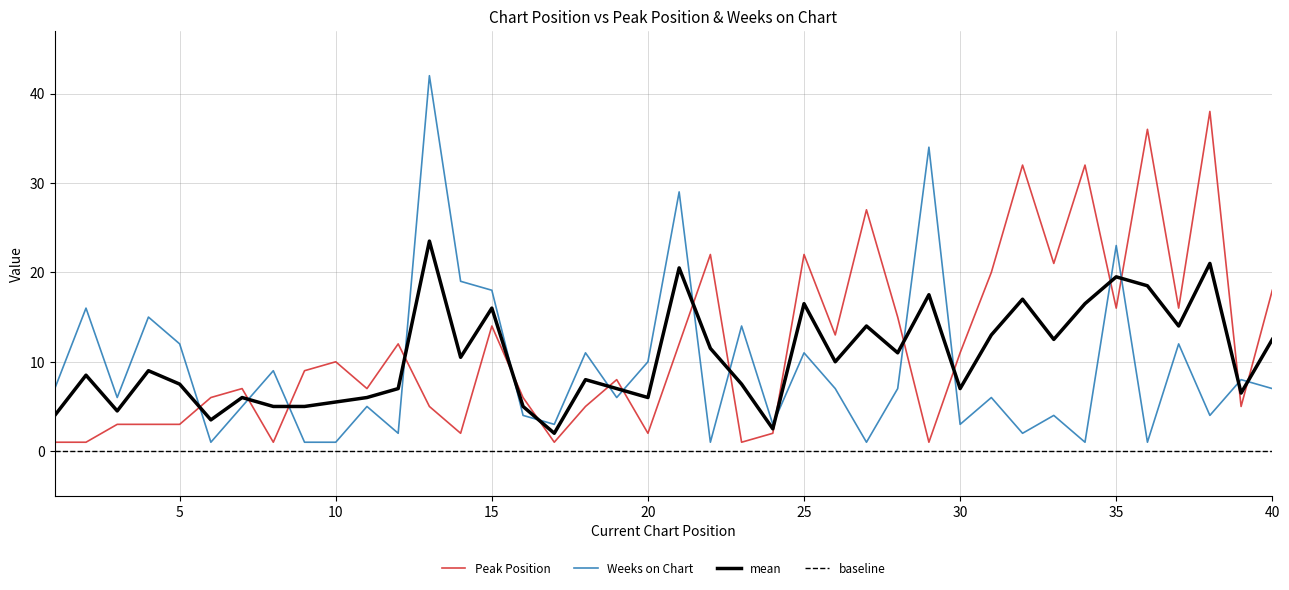

Does the chart have visible grid lines?

Yes